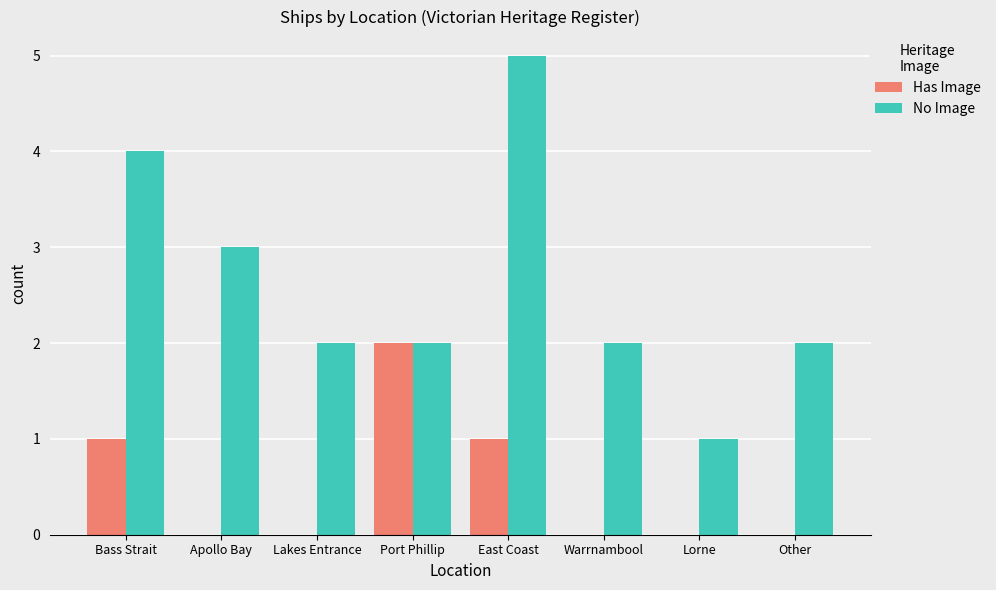

Are the bars grouped side by side (vs. stacked)?

Yes